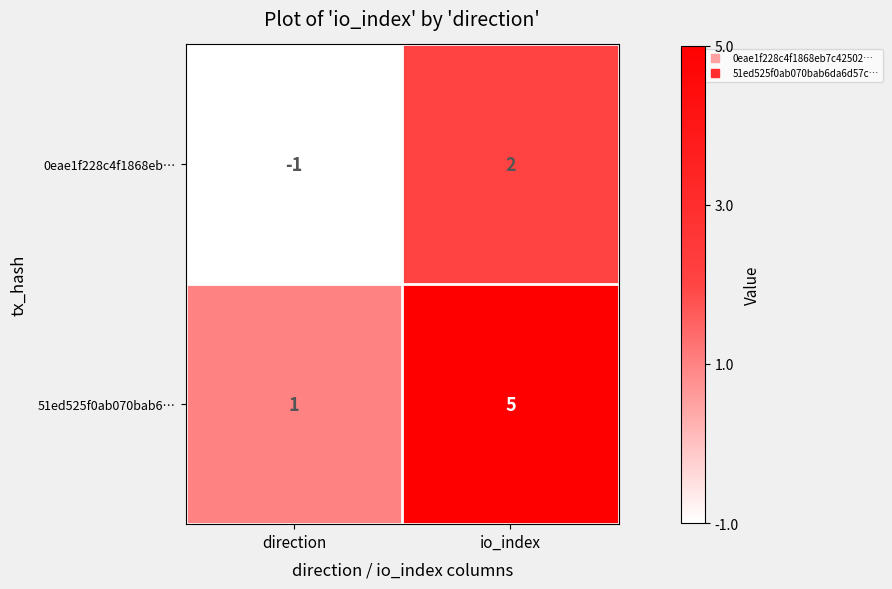

Reading left to right, list all the values displayed in this chart.

0eae1f228c4f1868eb…: -1	2
51ed525f0ab070bab6…: 1	5